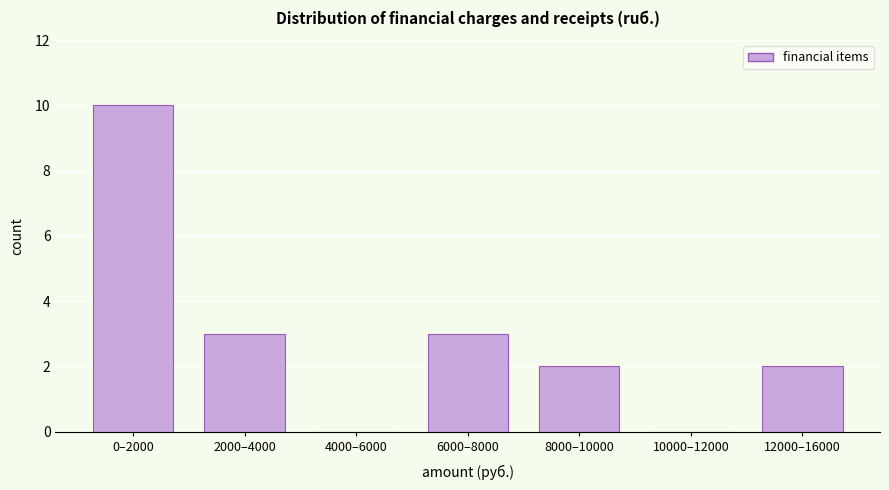

Reading left to right, extract all data points from this chart.

0–2000=10	2000–4000=3	4000–6000=0	6000–8000=3	8000–10000=2	10000–12000=0	12000–16000=2